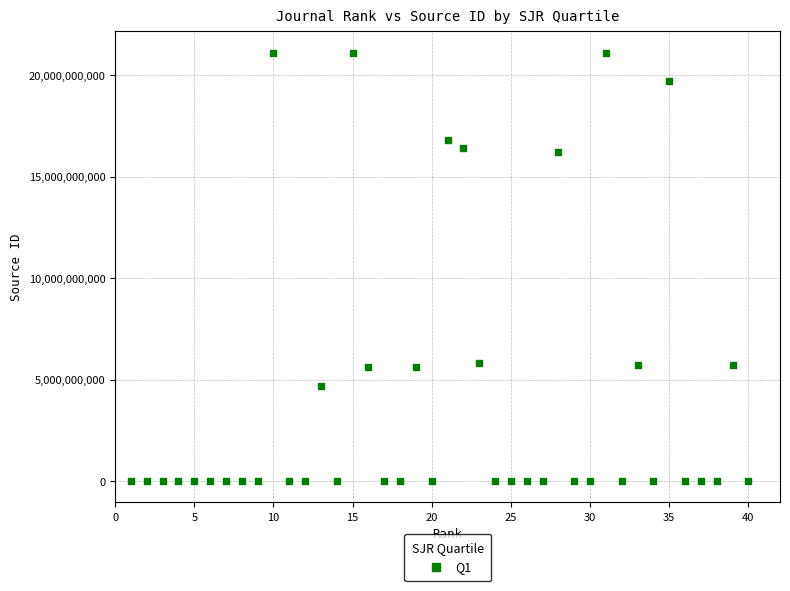

What is the range of X values (max minus min)?

39